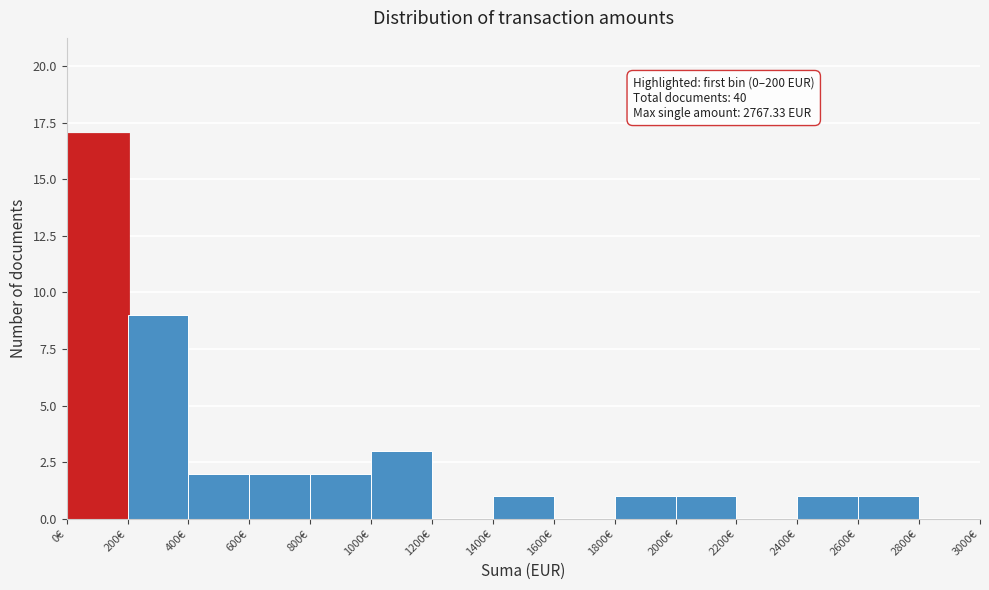

Which range on the x-axis has the tallest bar?

0 to 200